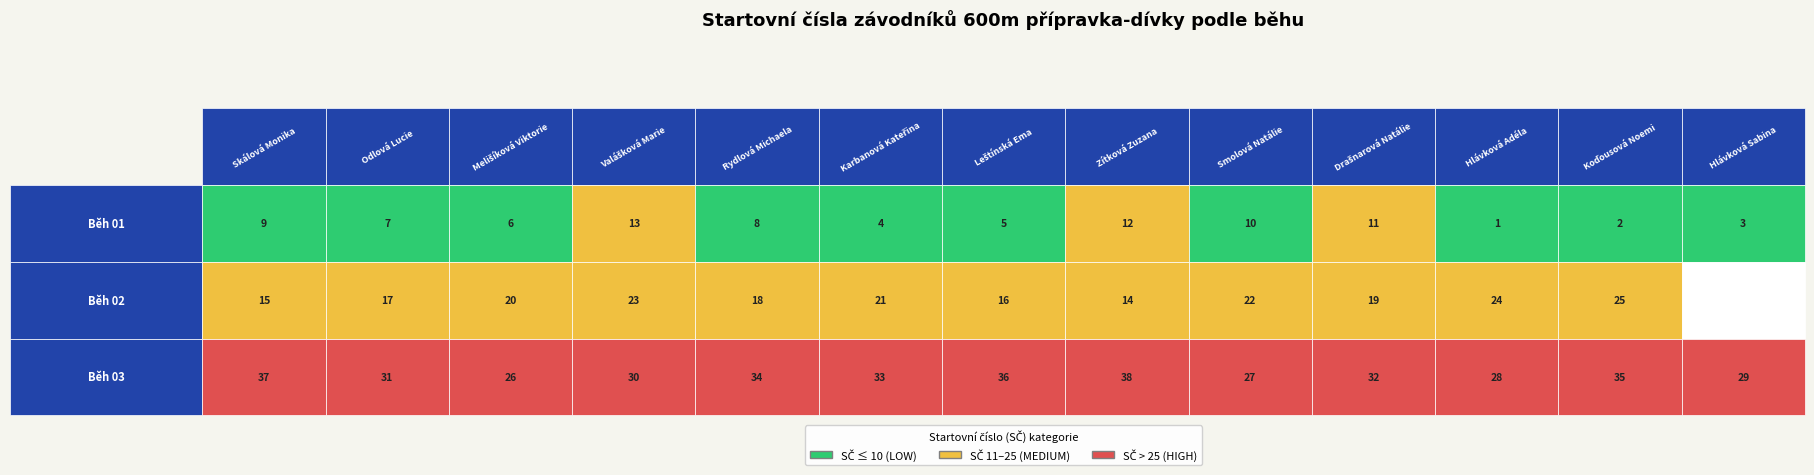

At Hlávková Adéla, list the series in order from largest to smallest.

Běh 03, Běh 02, Běh 01